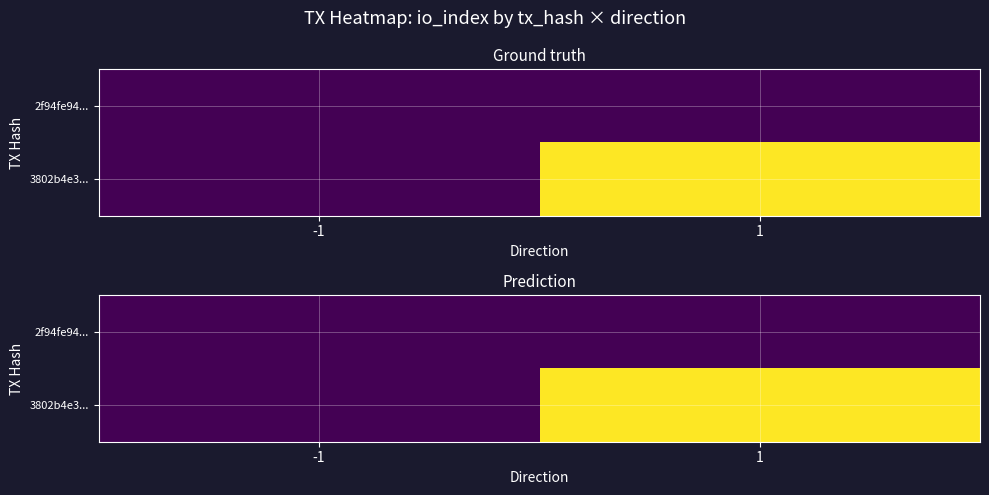

How many 3802b4e3... values are between 0 and 4?

2